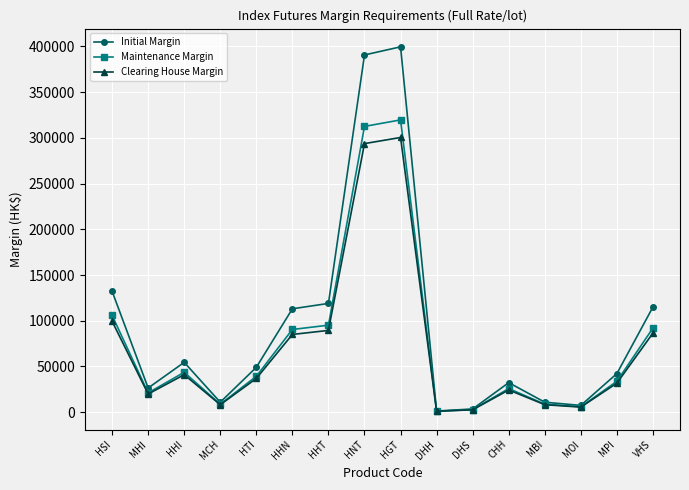

The value of Maintenance Margin at HHT is 30851. True or false?

False